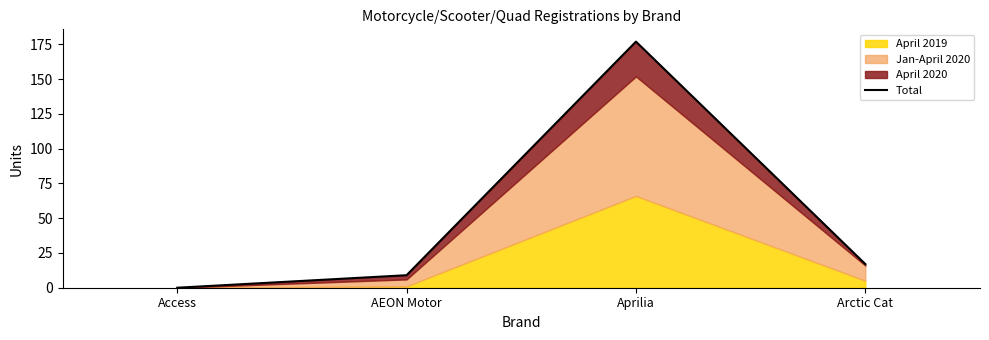

How many interior local peaks (higher than both neighbors) does the data have?

1